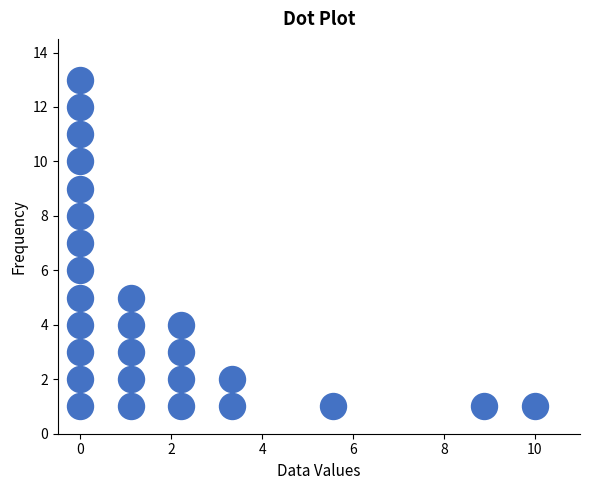

What is the range of Y values (max minus min)?

12